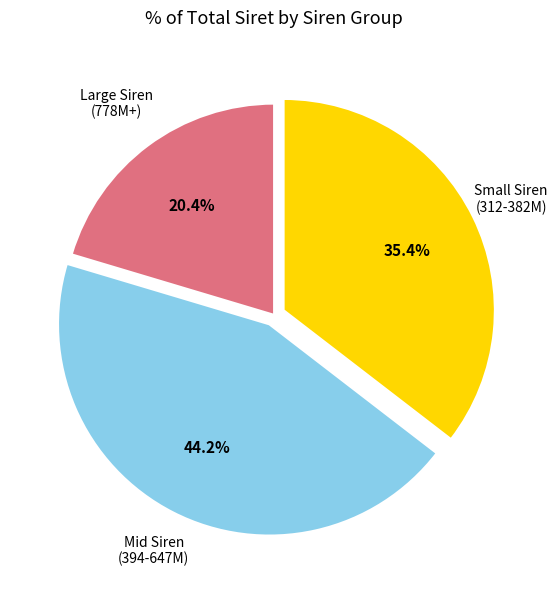

Does any single category account for the majority?

No